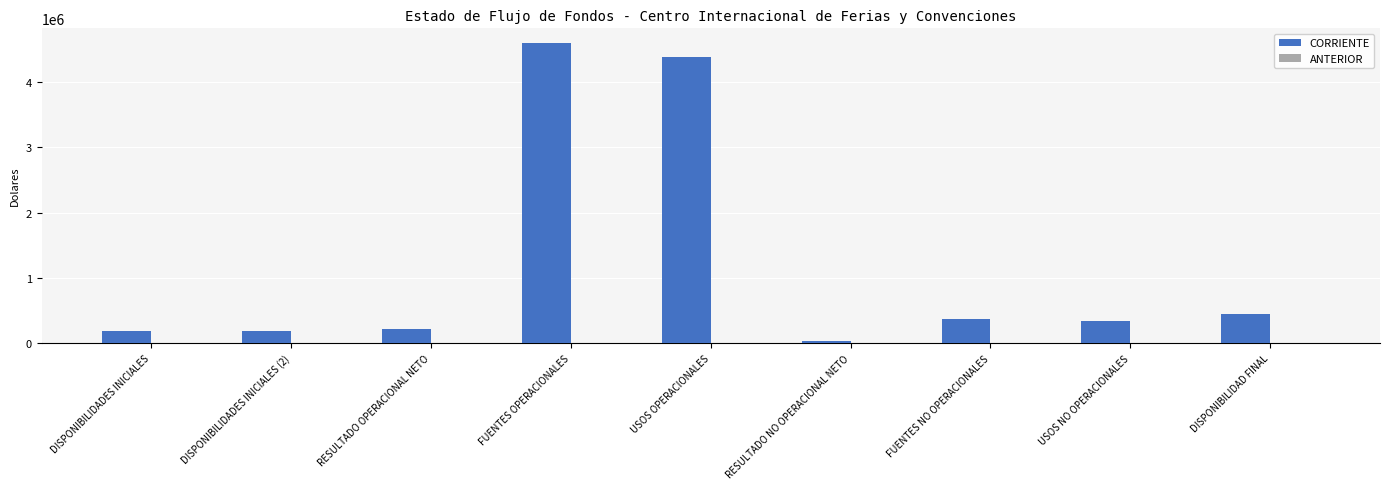

Does the chart contain stacked bars?

No